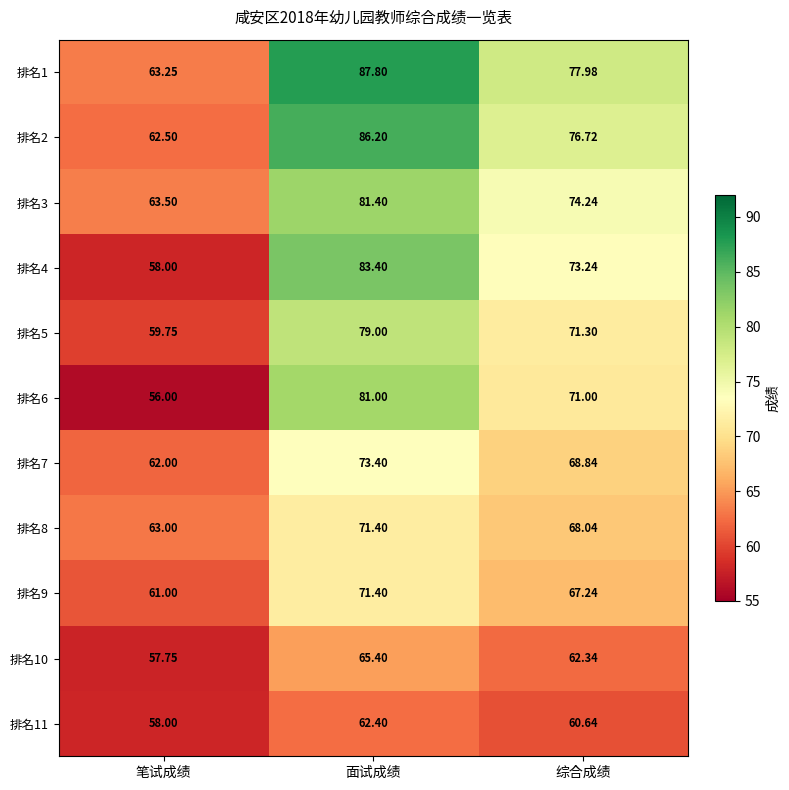

Is the value of 排名6 at 面试成绩 greater than the value of 排名2 at 笔试成绩?

Yes